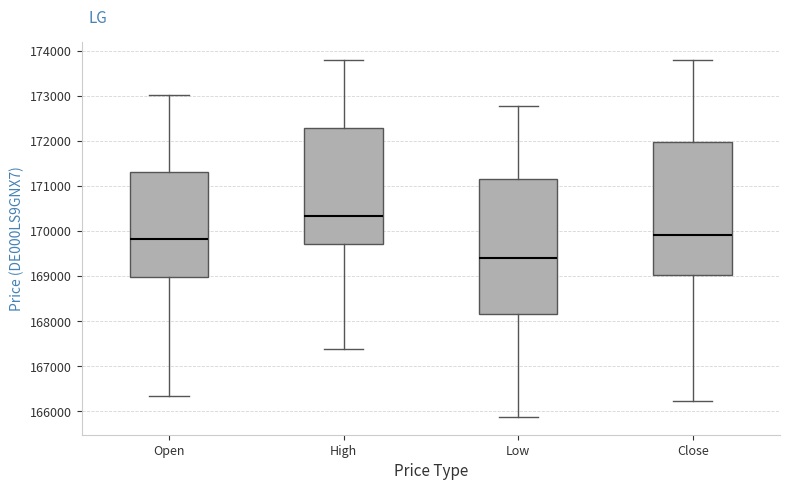

Where is the upper edge of the box for Close on the y-axis? The values are not printed on the chart, so give them approximately, as read against the axis.

172000